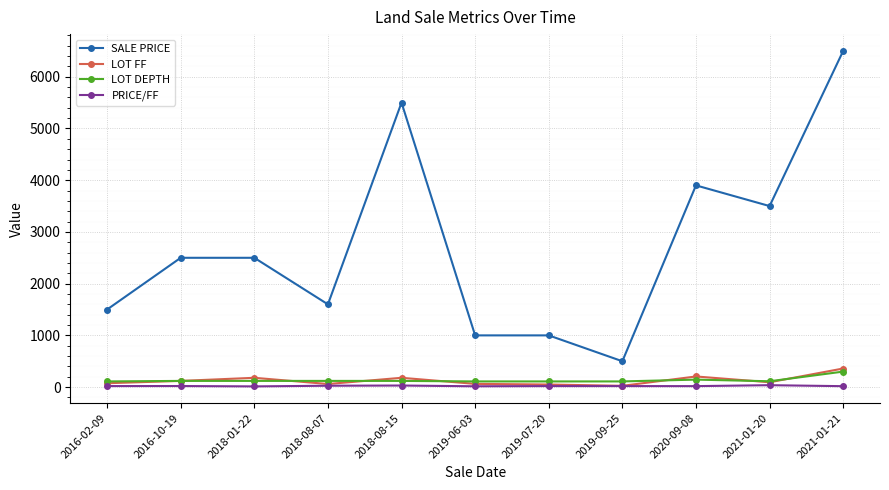

What is the maximum value shown in the chart?

6500.0